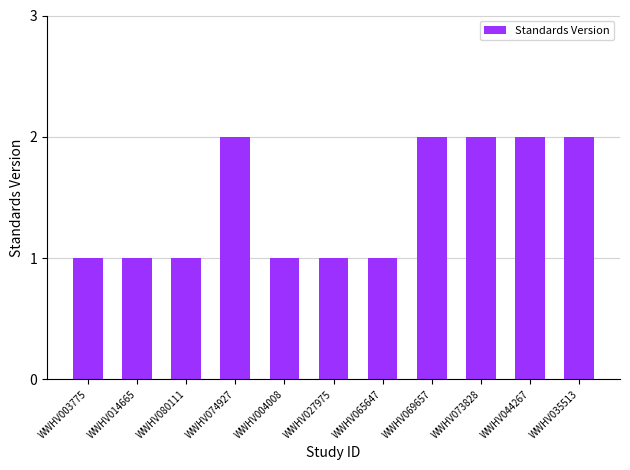

What is the sum of all values?

16